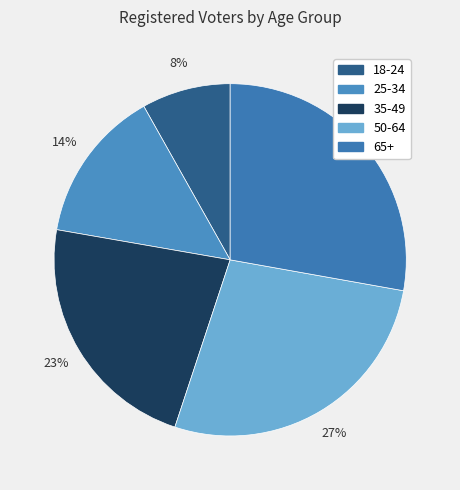

Do 25-34 and 35-49 together represent more than half of the pie?

No